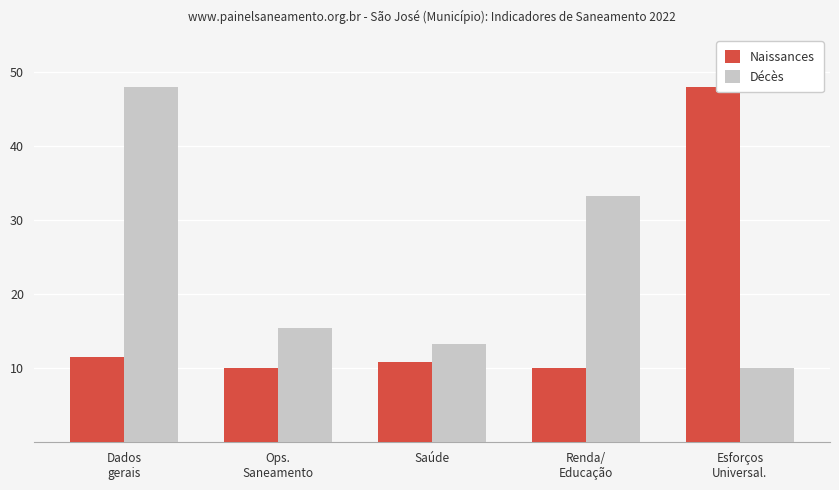

What is the lowest value of the Naissances series?

10.0